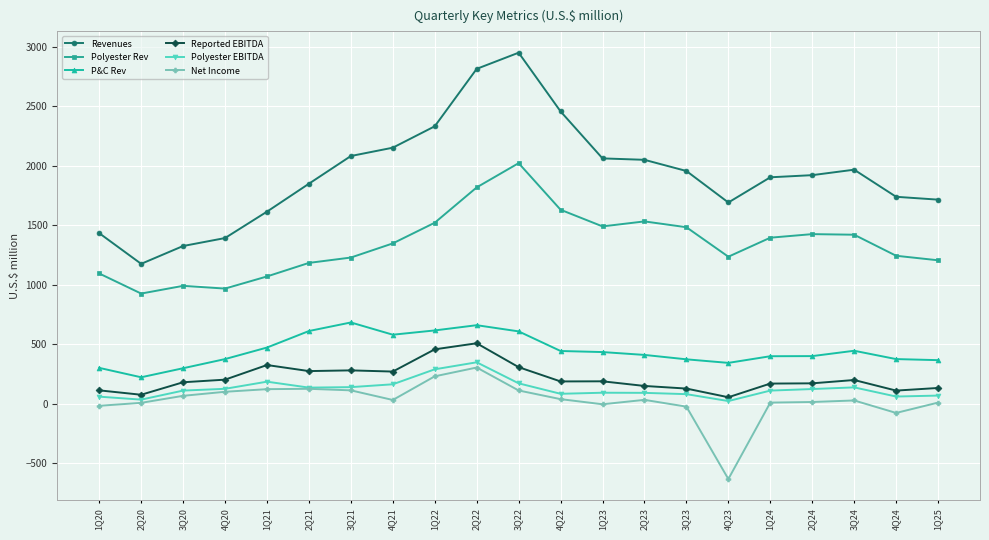

How many values in the Polyester Rev series are below 1347?

10